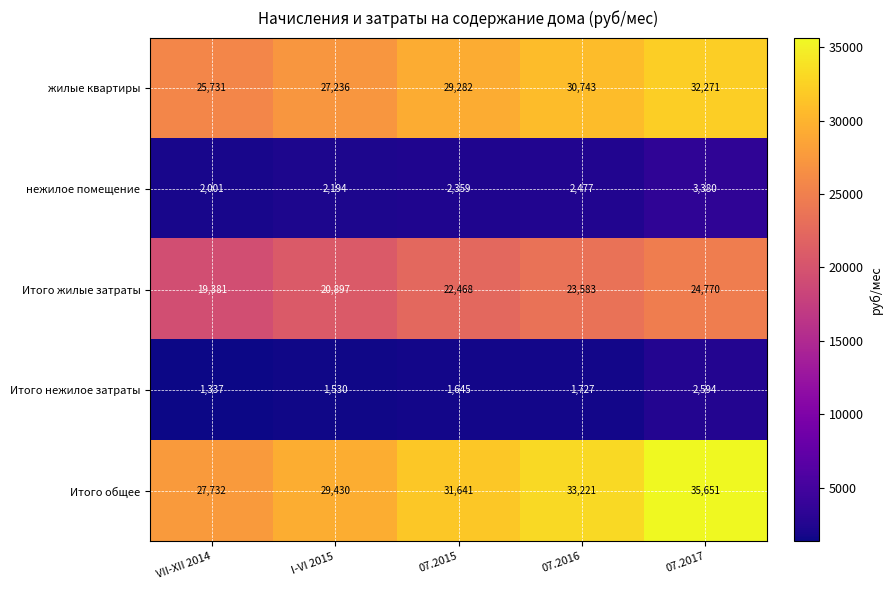

Count the number of data series in this chart.

5